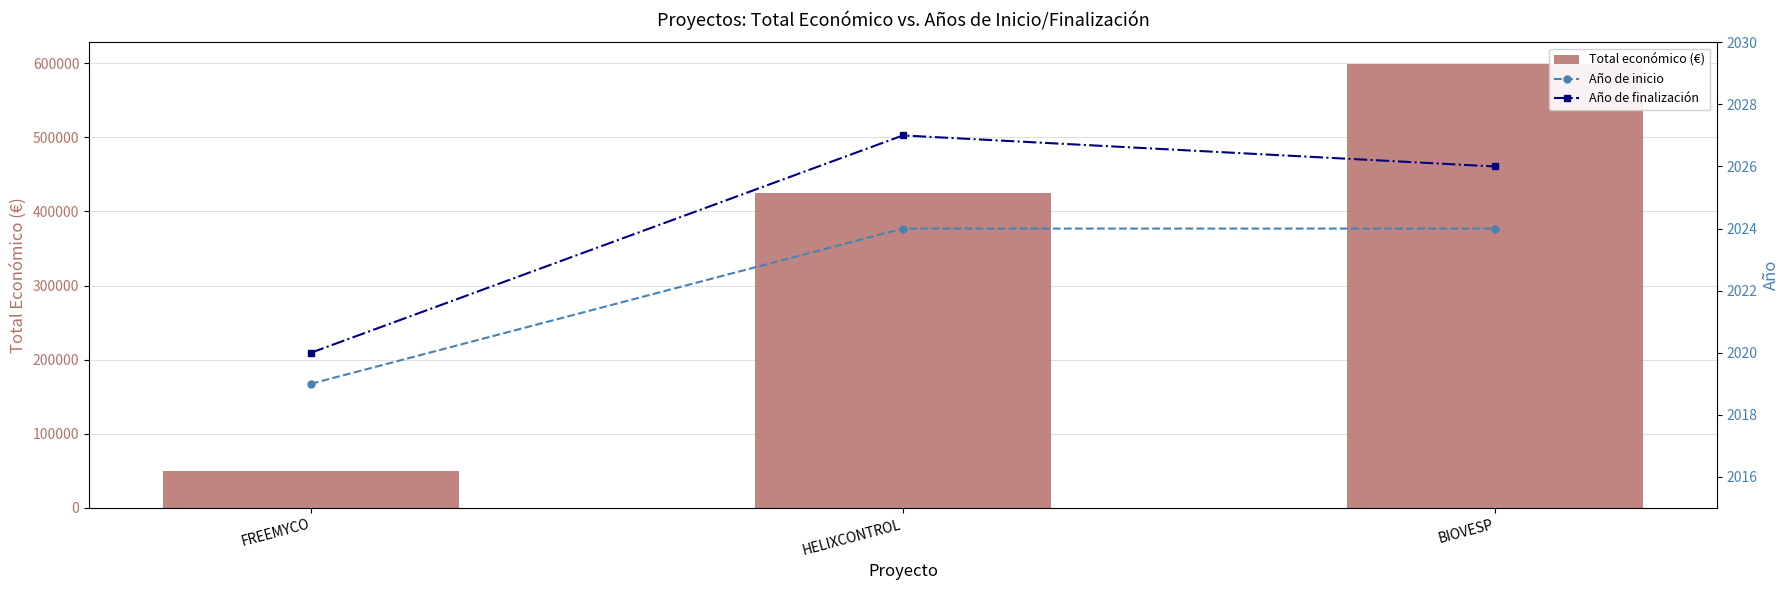

List the series in order of their peak value, lowest first.

Año de inicio, Año de finalización, Total económico (€)